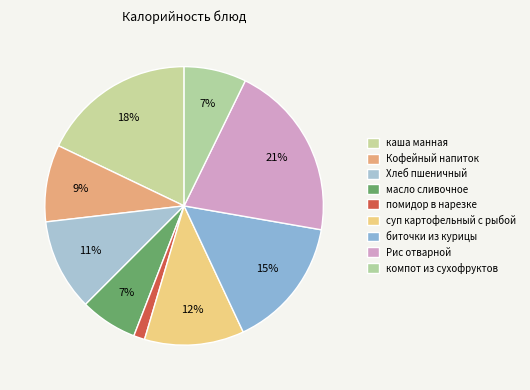

The Рис отварной slice represents 34% of the pie. True or false?

False